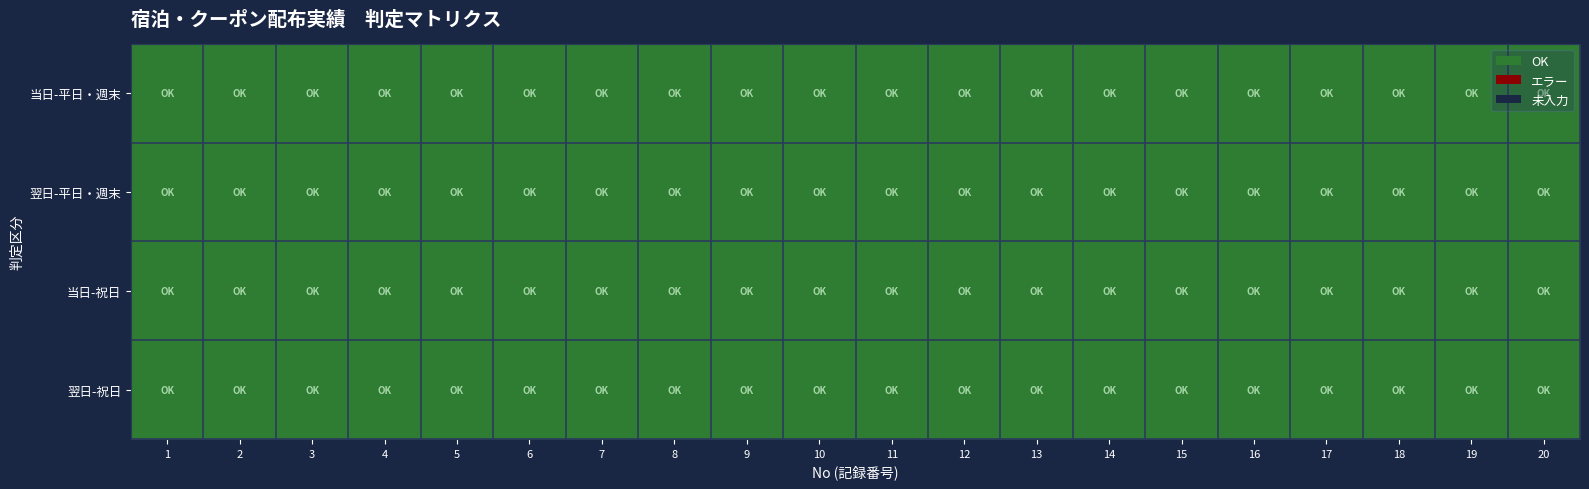

What is the highest value of the OK series?

1